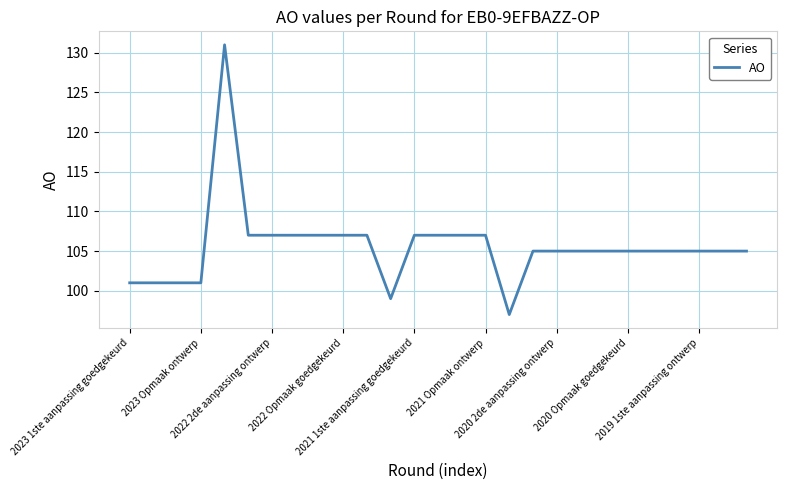

Count the number of data series in this chart.

1